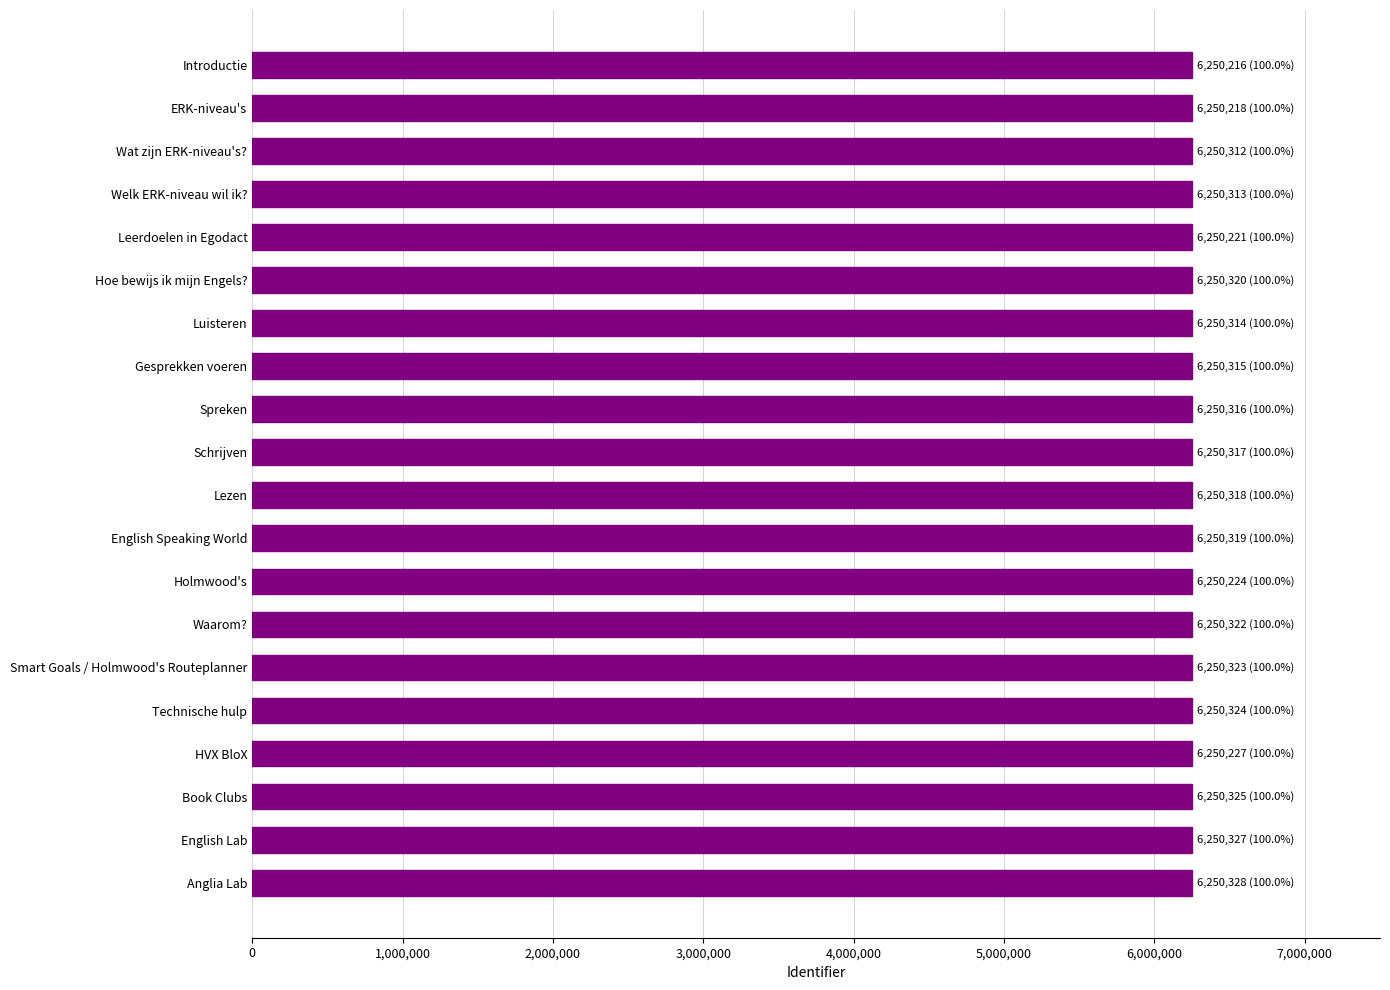

What is the ratio of the value at Smart Goals / Holmwood's Routeplanner to the value at English Lab?

1.0